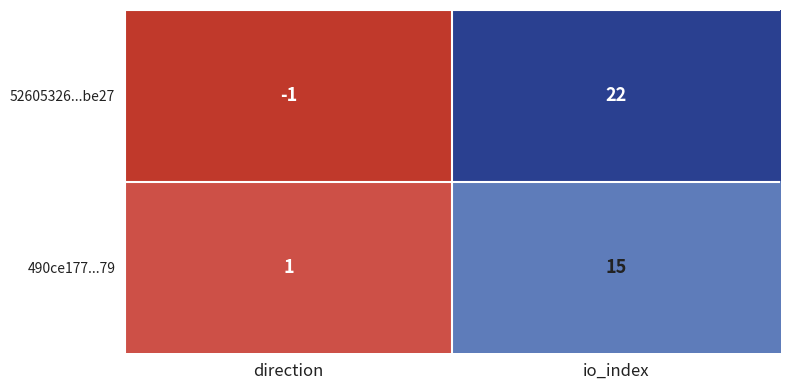

True or false: 490ce177...79 has a value of 25 at io_index.

False